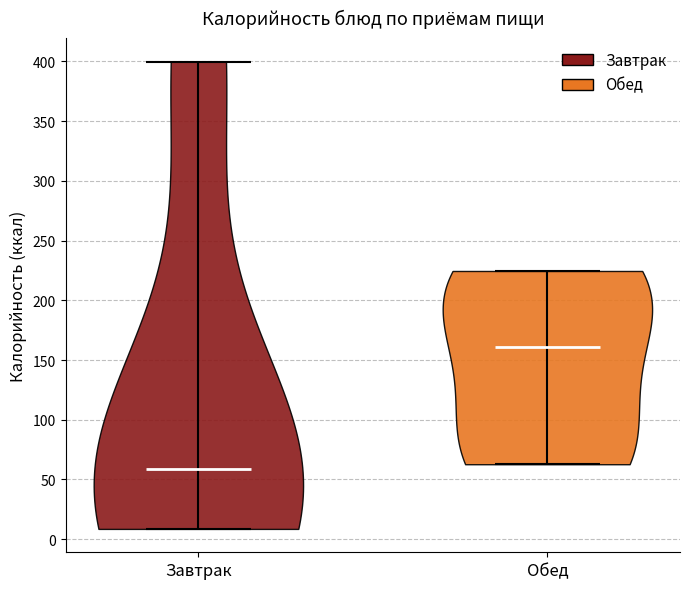

Reading left to right, read every violin against the y-axis: where its median line is, and the lowest and highest points it reaches. The values are not printed on the chart, so give them approximately, as read against the axis.

Завтрак: median line 60, lowest point 10, highest point 400
Обед: median line 160, lowest point 65, highest point 225